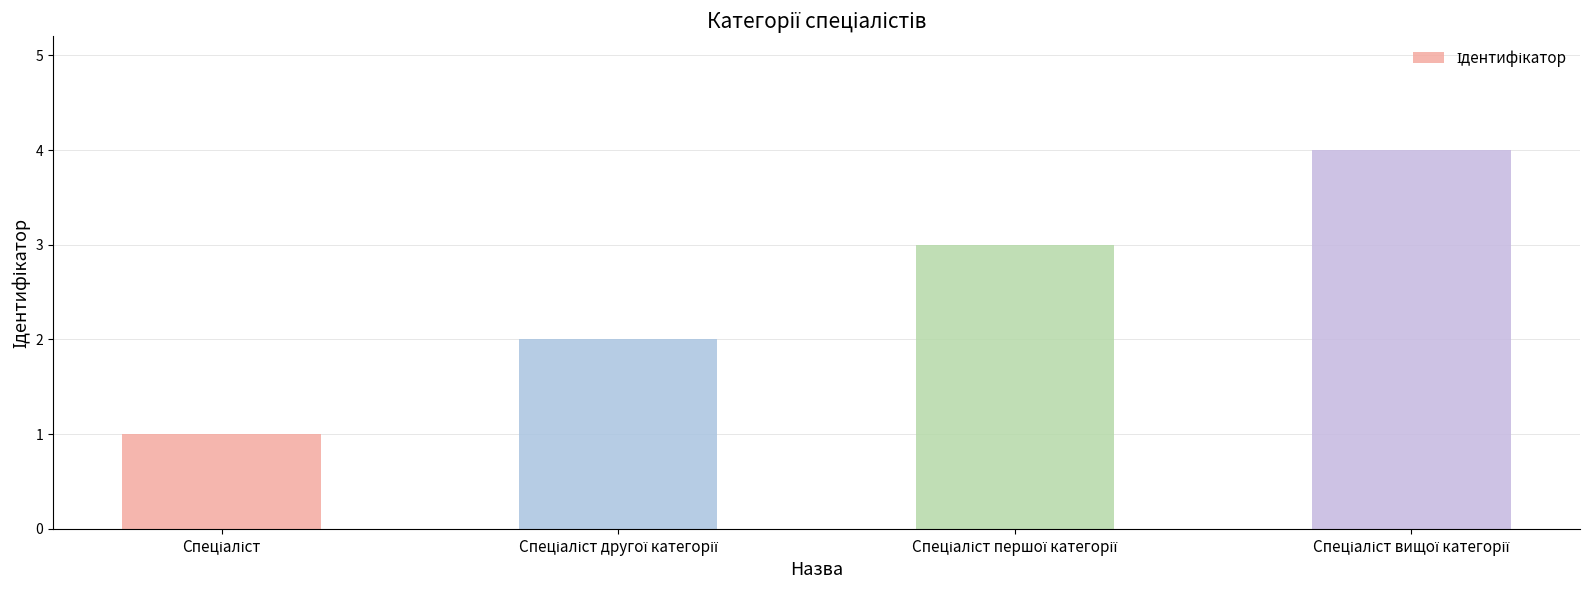

What is the maximum value shown in the chart?

4